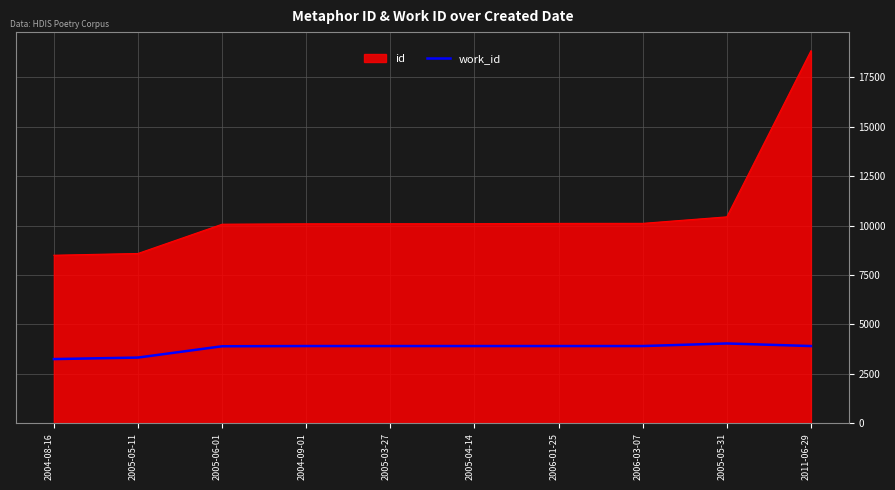

At which label is work_id closest to 3637?

2005-06-01